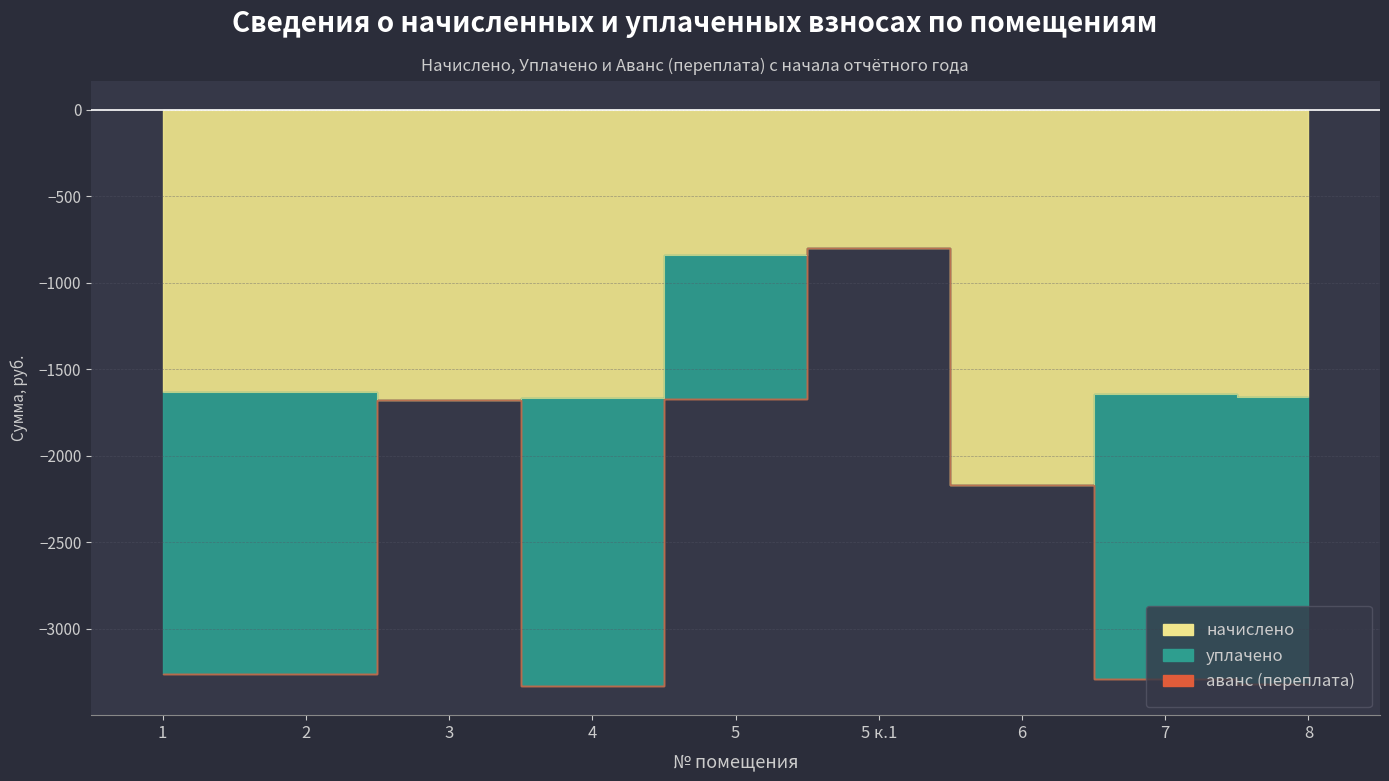

Which category has the lowest value in the уплачено series?

3